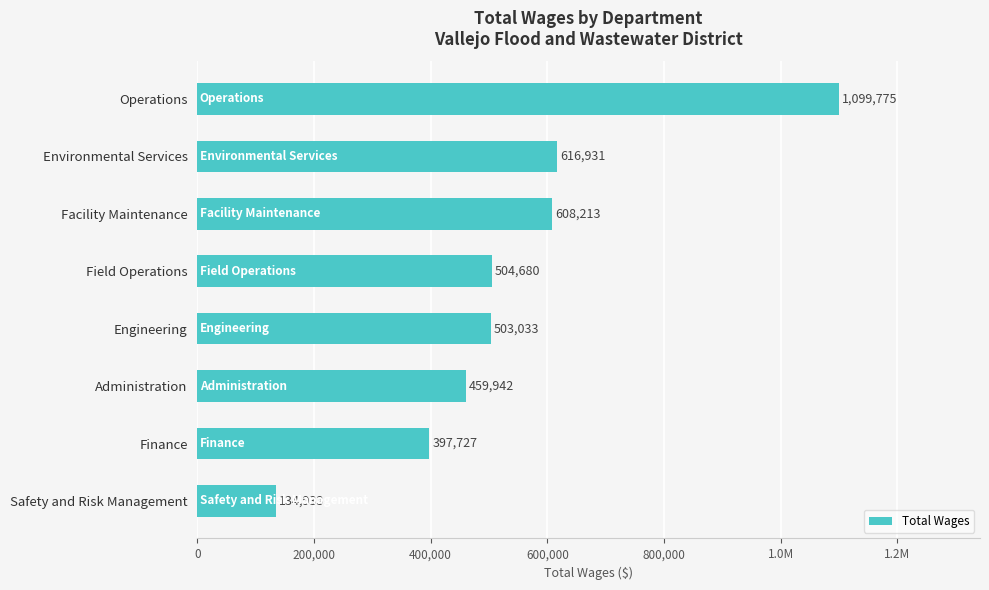

Does the chart contain any negative values?

No